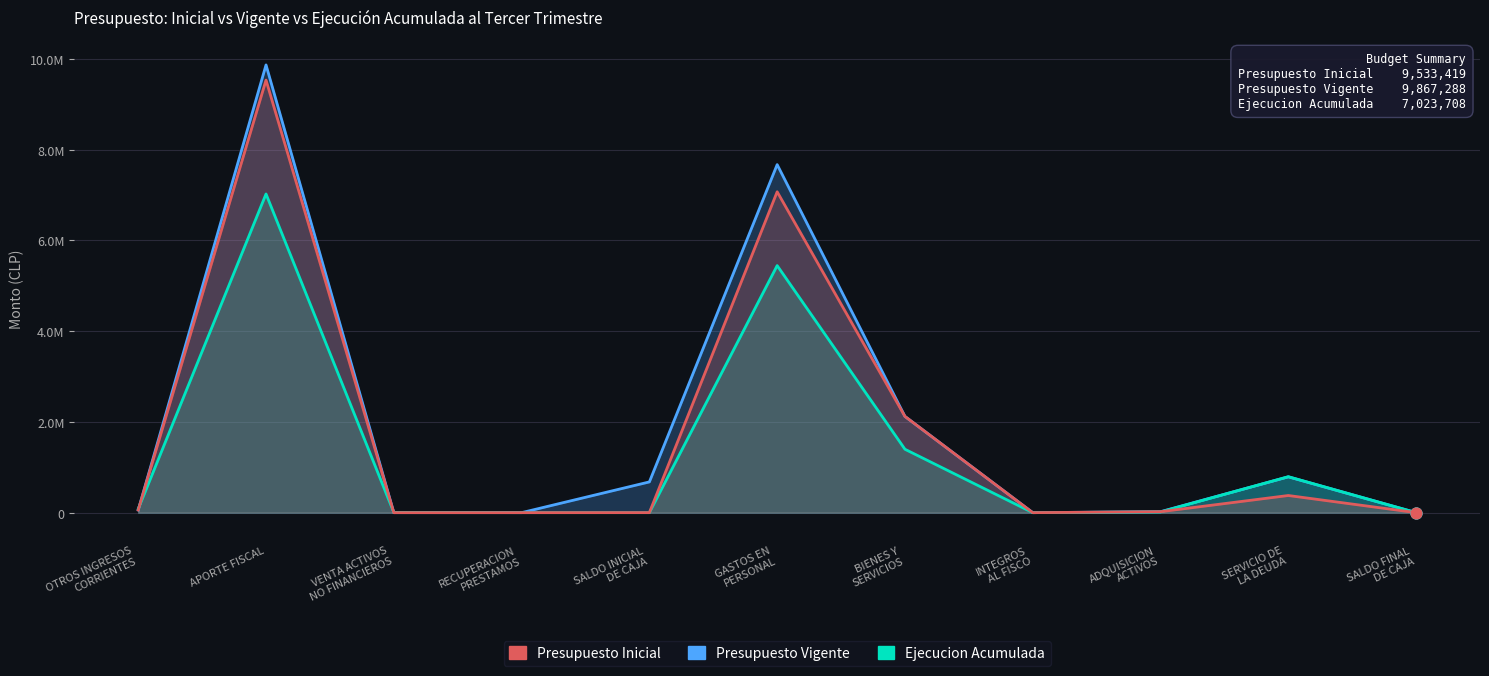

Which series has the largest Y range (max minus min)?

Presupuesto Vigente